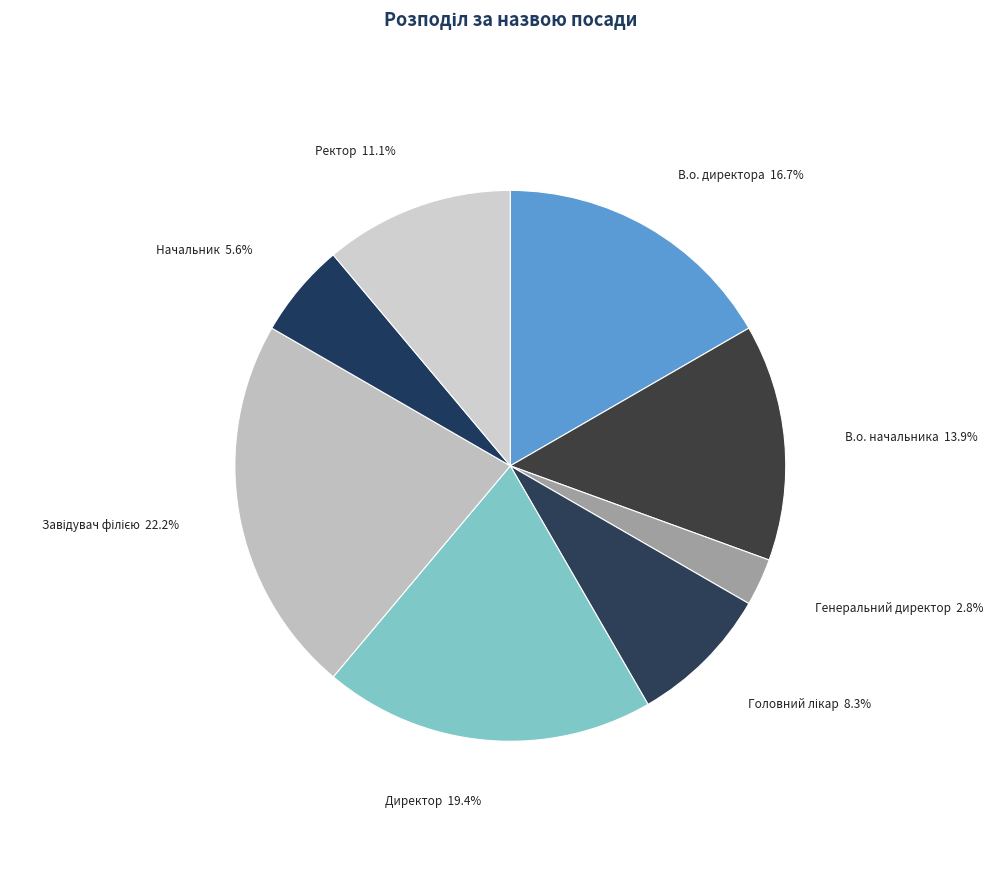

Does Ректор represent more than half of the total?

No